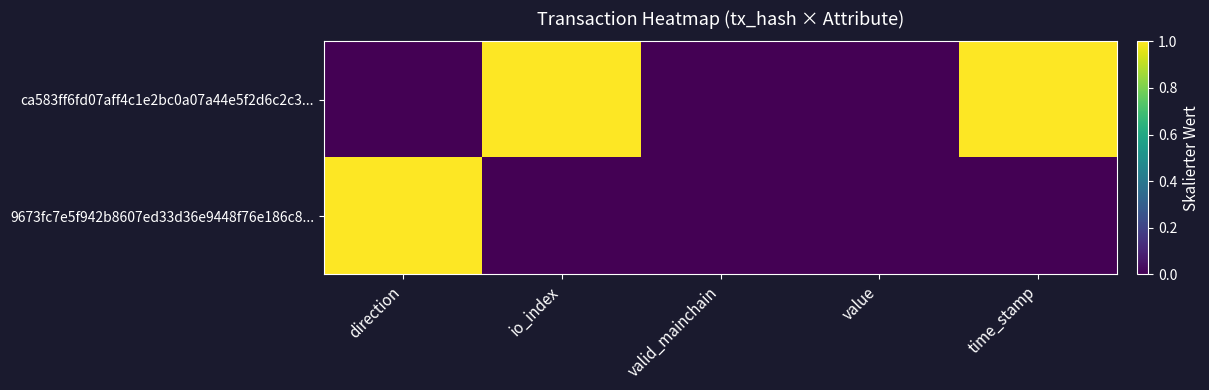

What is the maximum value shown in the chart?

1